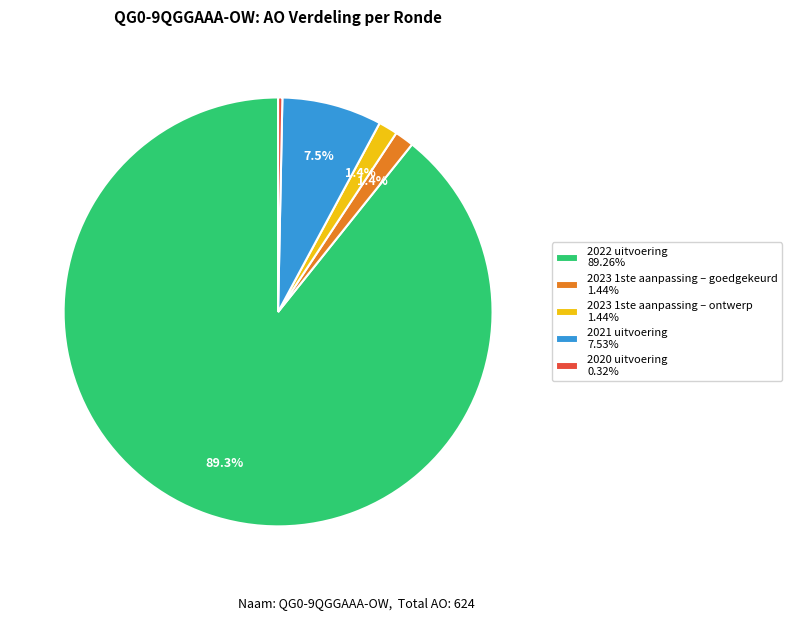

To the nearest percent, what portion does 2023 1ste aanpassing – goedgekeurd represent?

1%